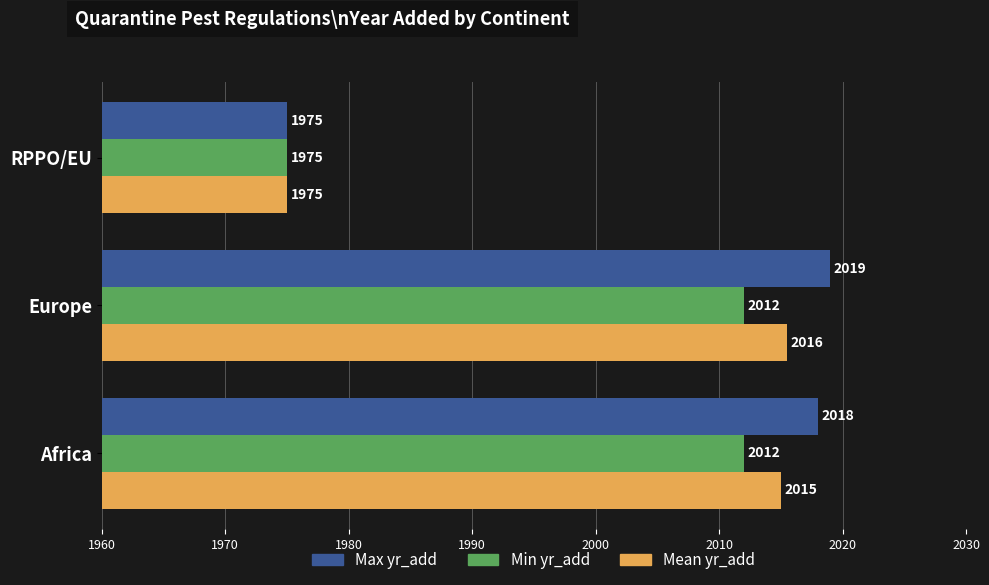

List the series in order of their peak value, highest first.

Max yr_add, Mean yr_add, Min yr_add